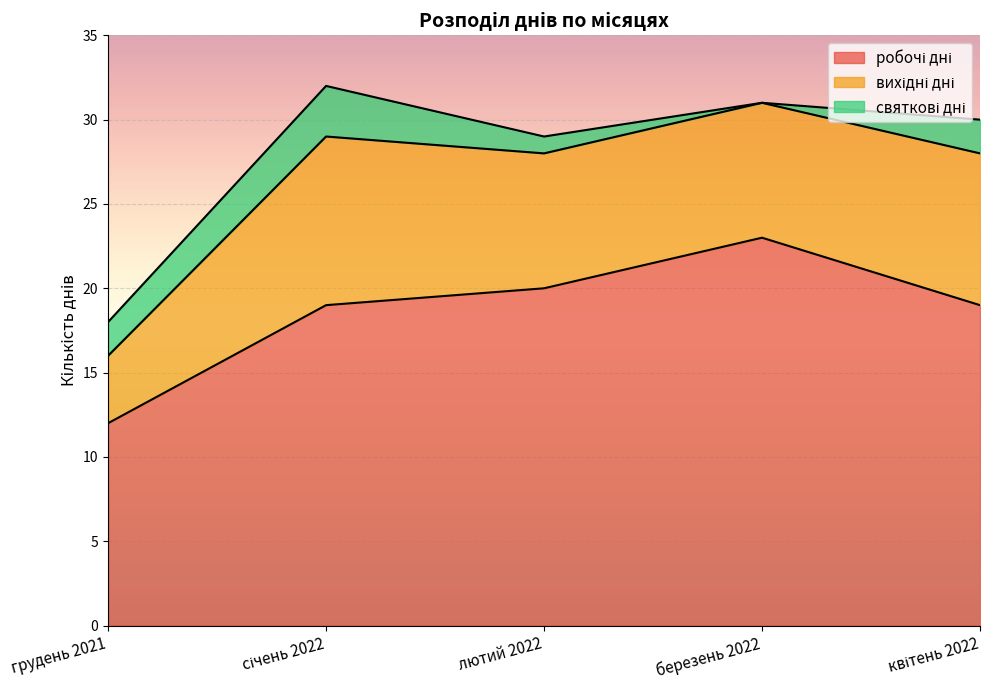

What is the difference between the second highest and second lowest values in the святкові дні series?

1